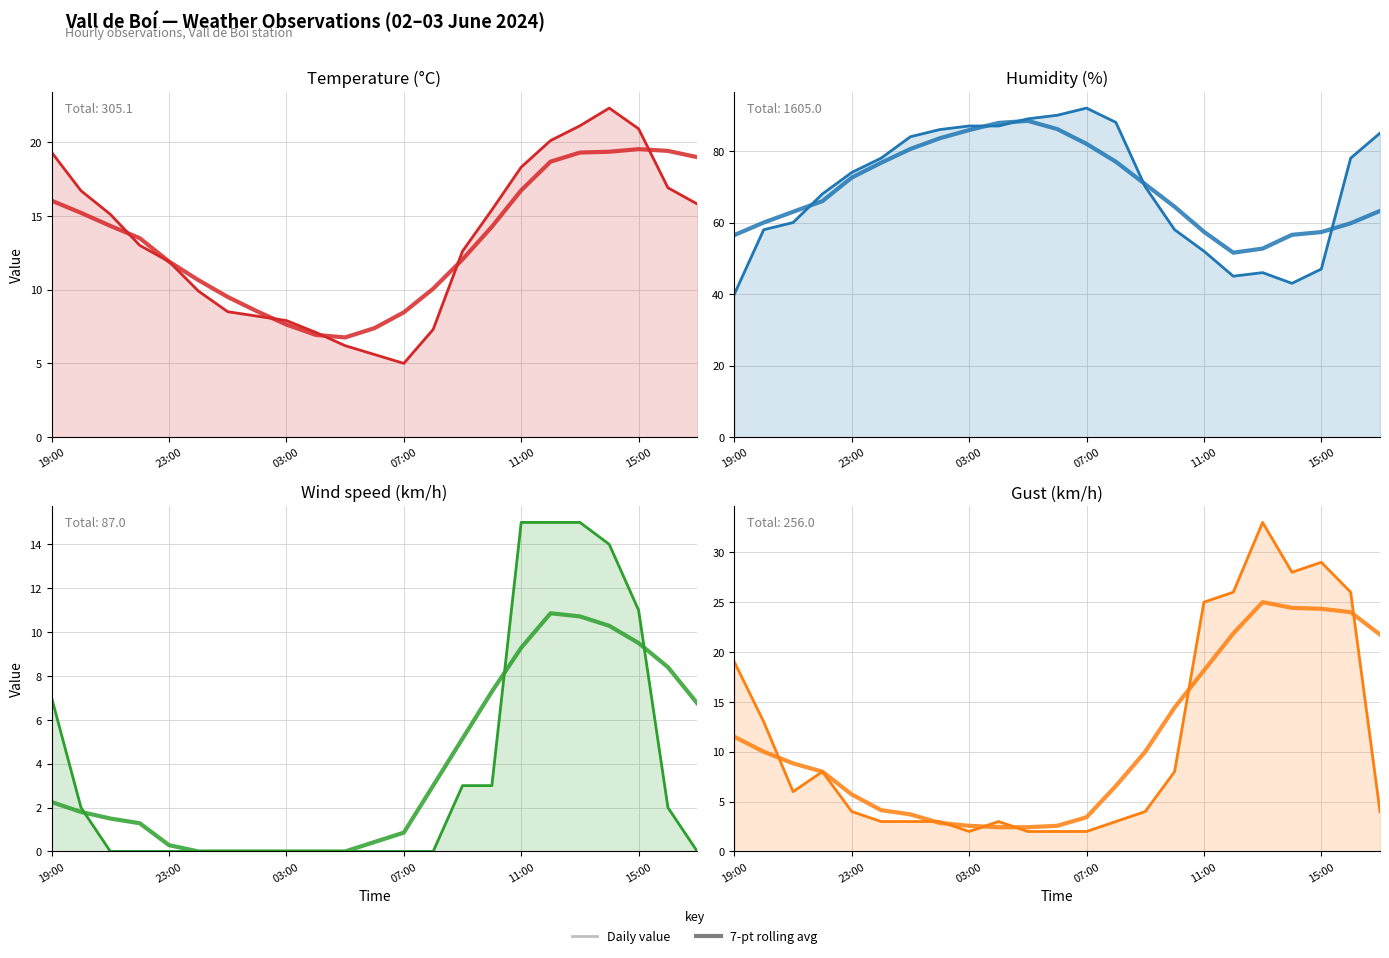

Reading left to right, transcribe all the data shown in this chart.

Temperature (°C): 19:00=19.3	20:00=16.7	21:00=15.1	22:00=13.0	23:00=11.9	00:00=9.9	01:00=8.5	02:00=8.2	03:00=7.9	04:00=7.1	05:00=6.2	06:00=5.6	07:00=5.0	08:00=7.3	09:00=12.6	10:00=15.4	11:00=18.3	12:00=20.1	13:00=21.1	14:00=22.3	15:00=20.9	16:00=16.9	17:00=15.8
Humidity (%): 19:00=40.0	20:00=58.0	21:00=60.0	22:00=68.0	23:00=74.0	00:00=78.0	01:00=84.0	02:00=86.0	03:00=87.0	04:00=87.0	05:00=89.0	06:00=90.0	07:00=92.0	08:00=88.0	09:00=70.0	10:00=58.0	11:00=52.0	12:00=45.0	13:00=46.0	14:00=43.0	15:00=47.0	16:00=78.0	17:00=85.0
Wind speed (km/h): 19:00=7.0	20:00=2.0	21:00=0.0	22:00=0.0	23:00=0.0	00:00=0.0	01:00=0.0	02:00=0.0	03:00=0.0	04:00=0.0	05:00=0.0	06:00=0.0	07:00=0.0	08:00=0.0	09:00=3.0	10:00=3.0	11:00=15.0	12:00=15.0	13:00=15.0	14:00=14.0	15:00=11.0	16:00=2.0	17:00=0.0
Gust (km/h): 19:00=19.0	20:00=13.0	21:00=6.0	22:00=8.0	23:00=4.0	00:00=3.0	01:00=3.0	02:00=3.0	03:00=2.0	04:00=3.0	05:00=2.0	06:00=2.0	07:00=2.0	08:00=3.0	09:00=4.0	10:00=8.0	11:00=25.0	12:00=26.0	13:00=33.0	14:00=28.0	15:00=29.0	16:00=26.0	17:00=4.0